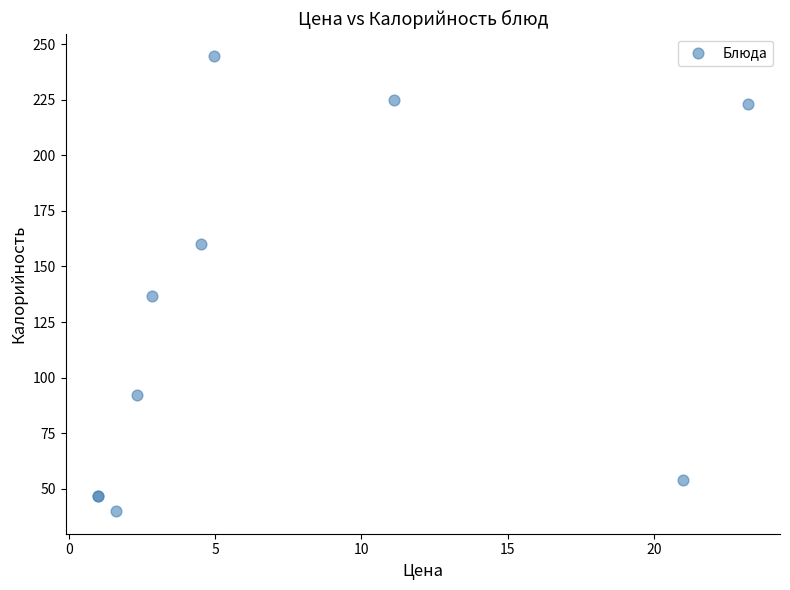

What Y value in the scatter plot is closest to 142?

136.6